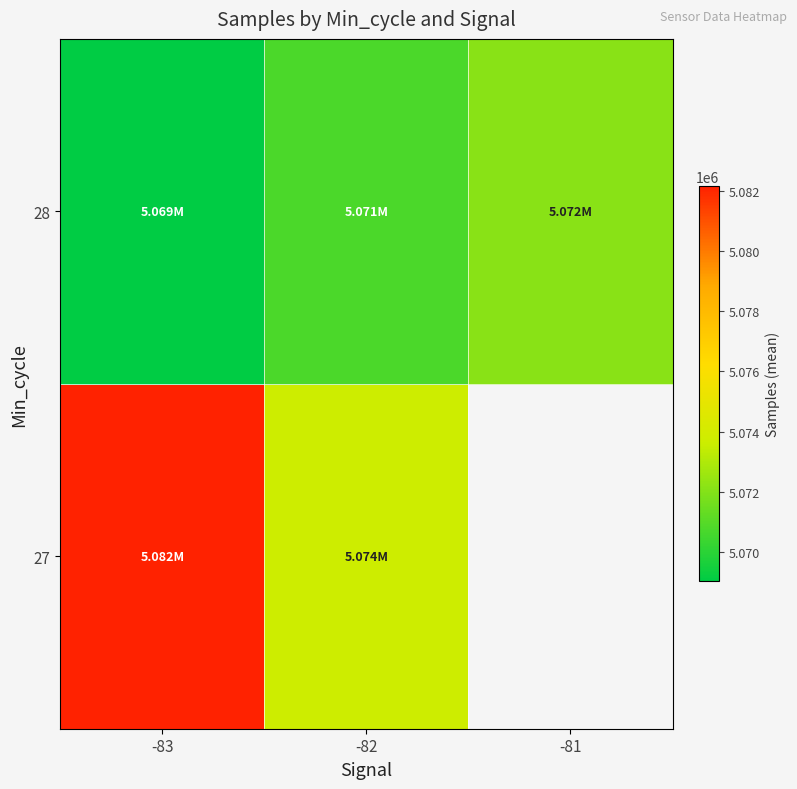

At how many categories does at least one series exceed 5078070?

1